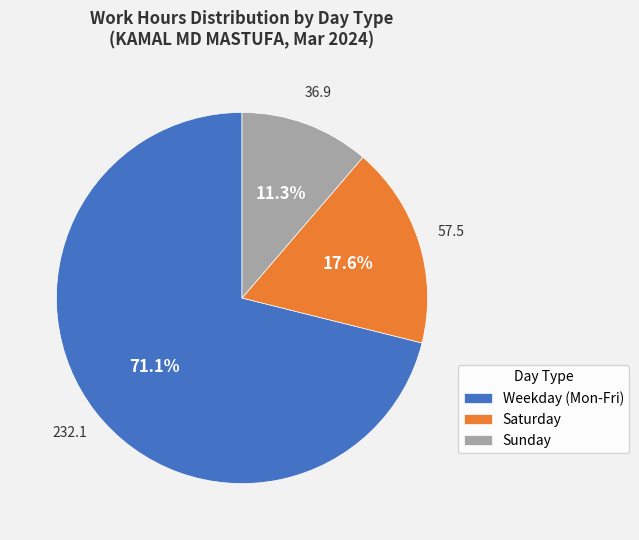

Approximately how many times larger is the value at Sunday compared to Saturday?

0.6